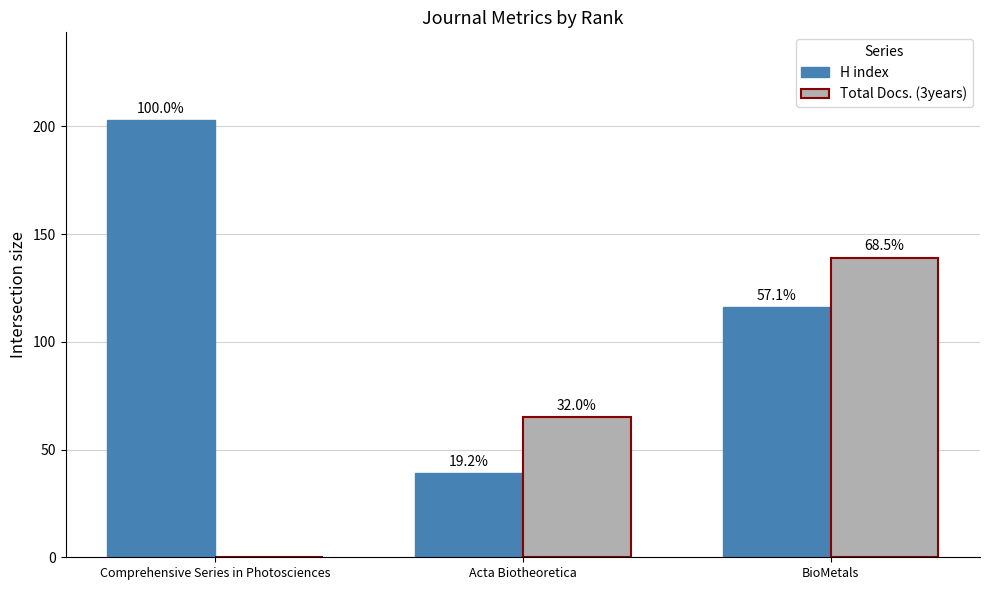

Which category has the lowest value in the H index series?

Acta Biotheoretica